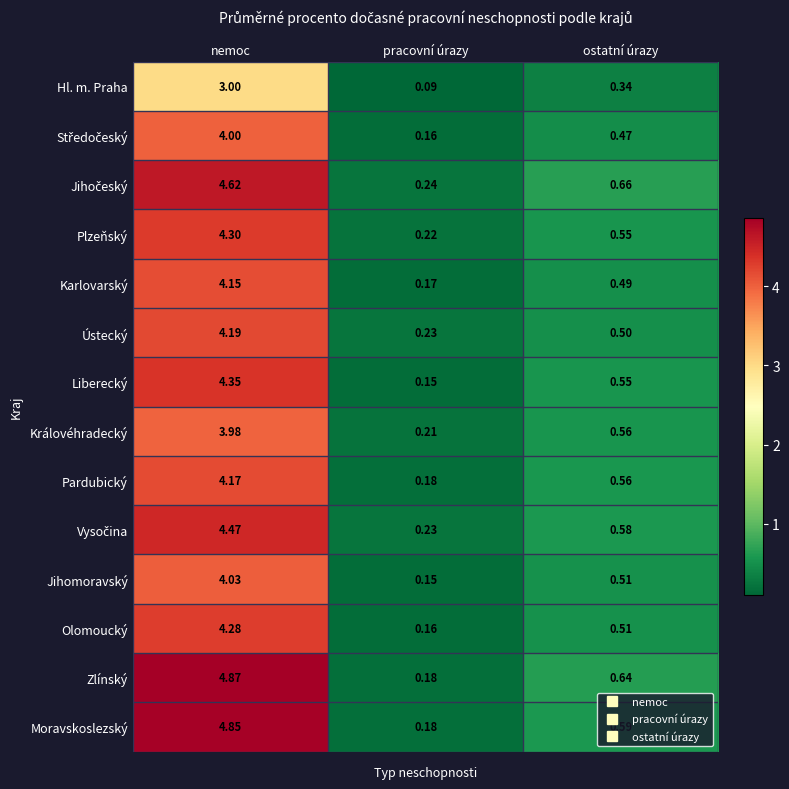

Which series has the largest range (max minus min)?

Zlínský